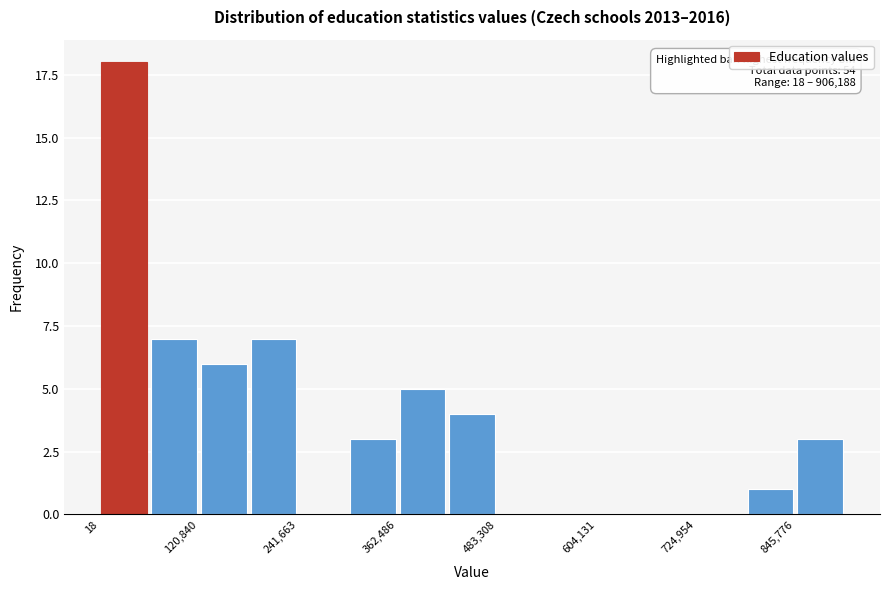

Read against the x-axis, roughly where is the centre of the tallest bar?

40000